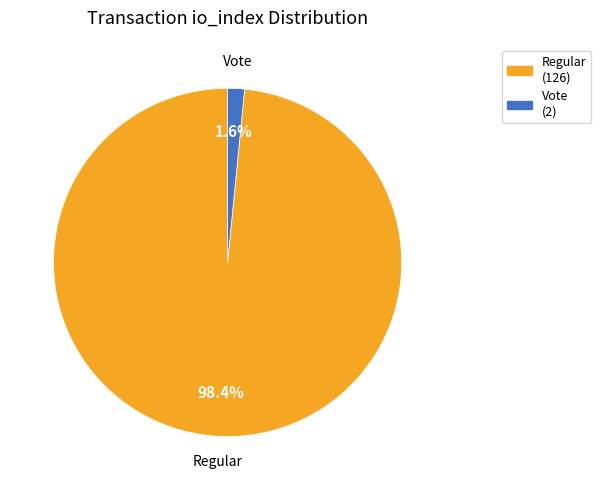

Does any single category account for the majority?

Yes